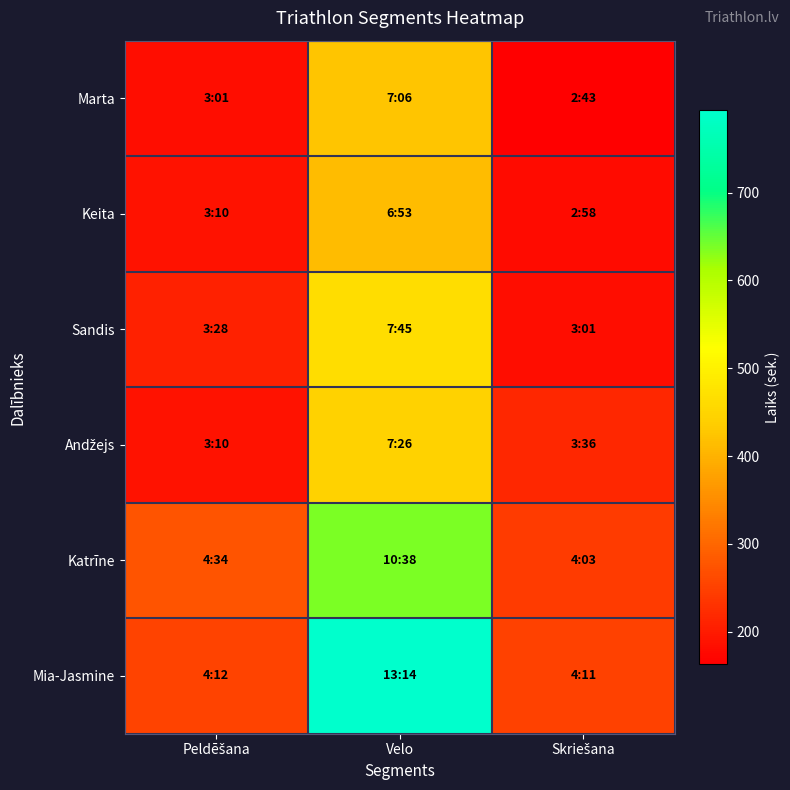

At Skriešana, list the series in order from smallest to largest.

Marta, Keita, Sandis, Andžejs, Katrīne, Mia-Jasmine